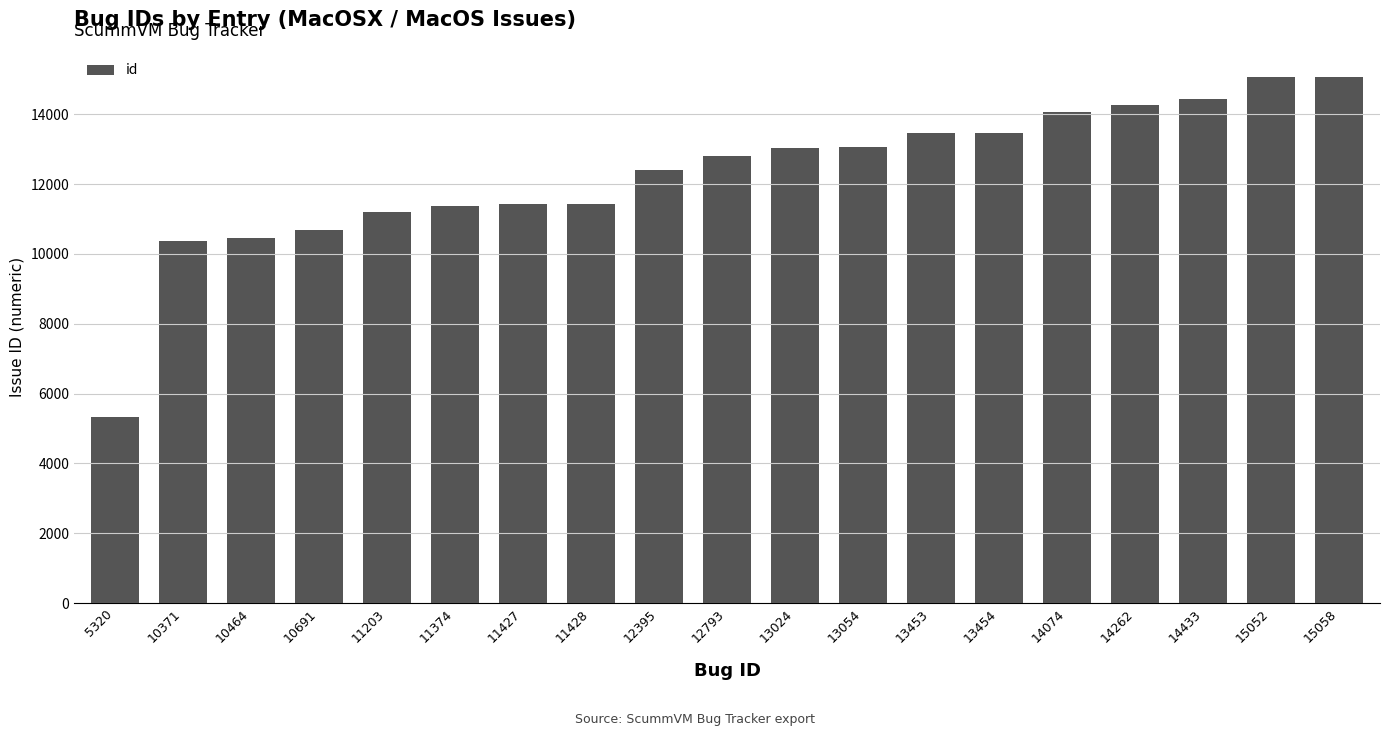

How many bars are there in total?

19